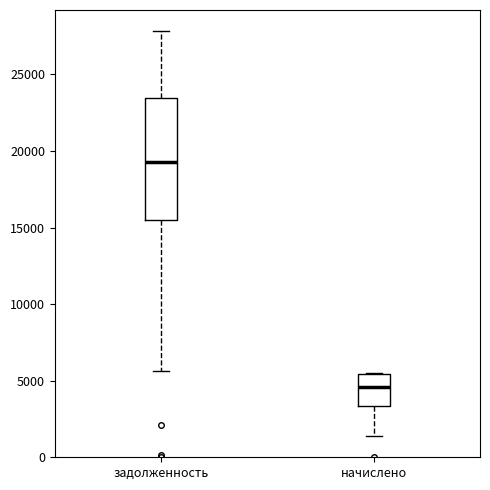

Reading left to right, transcribe this box plot: for each box, give where its median line is, the range the box spans, and where its two whiskers end, as read against the y-axis. The values are not printed on the chart, so give them approximately, as read against the axis.

задолженность: median 19500, box 15500 to 23500, whiskers 5500 to 28000
начислено: median 4500, box 3500 to 5500, whiskers 1500 to 5500